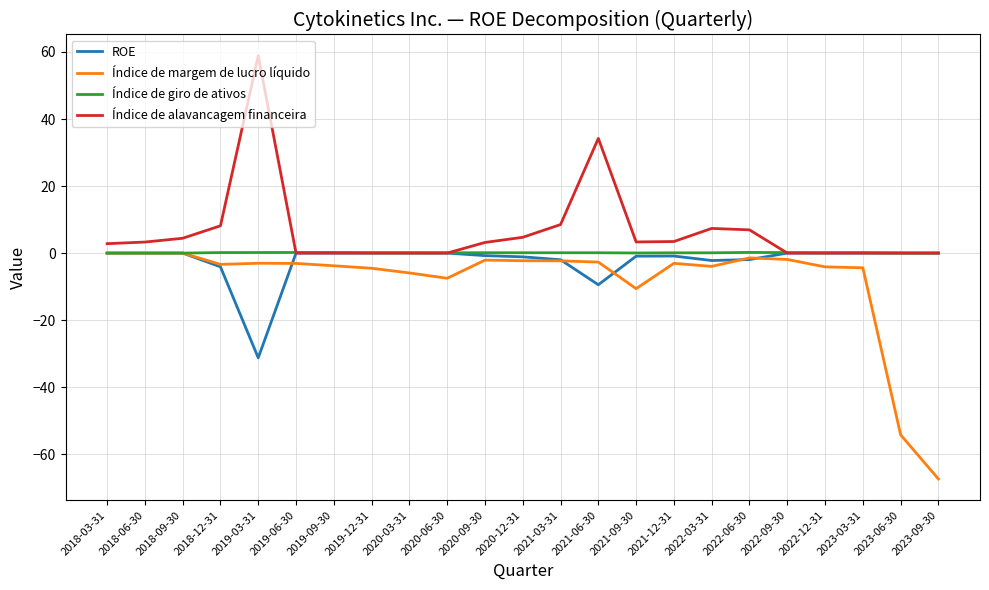

Does the chart have visible grid lines?

Yes